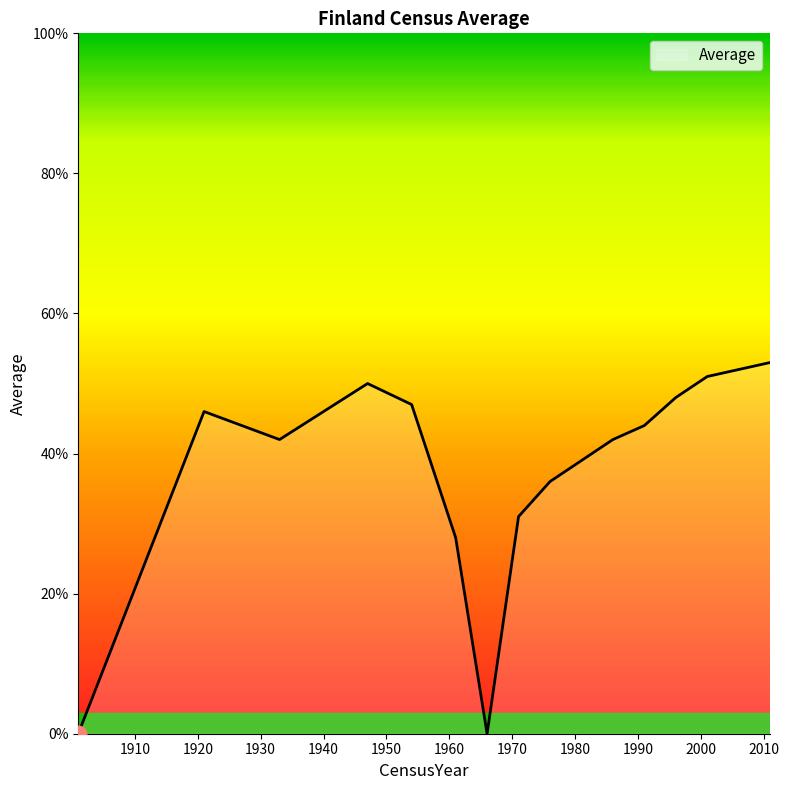

Count the number of categories in the chart.

16